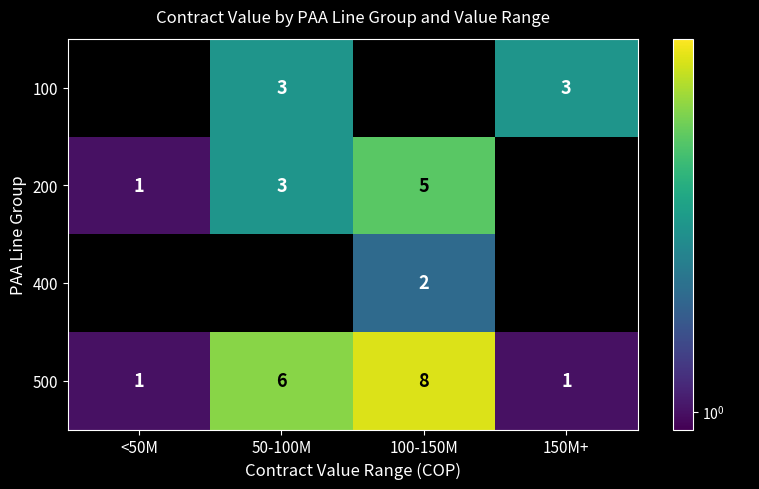

Count the 500 values in the range 1 to 8.

4